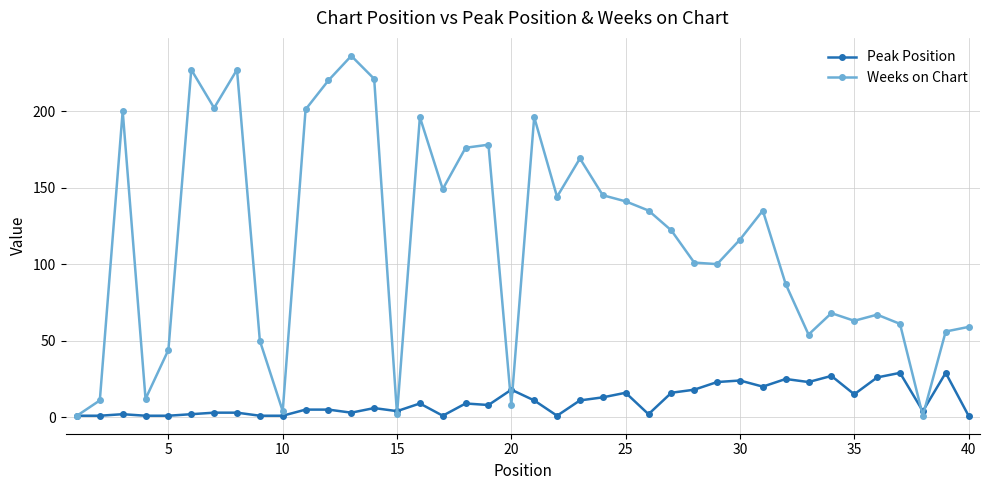

Which series has the largest range (max minus min)?

Weeks on Chart